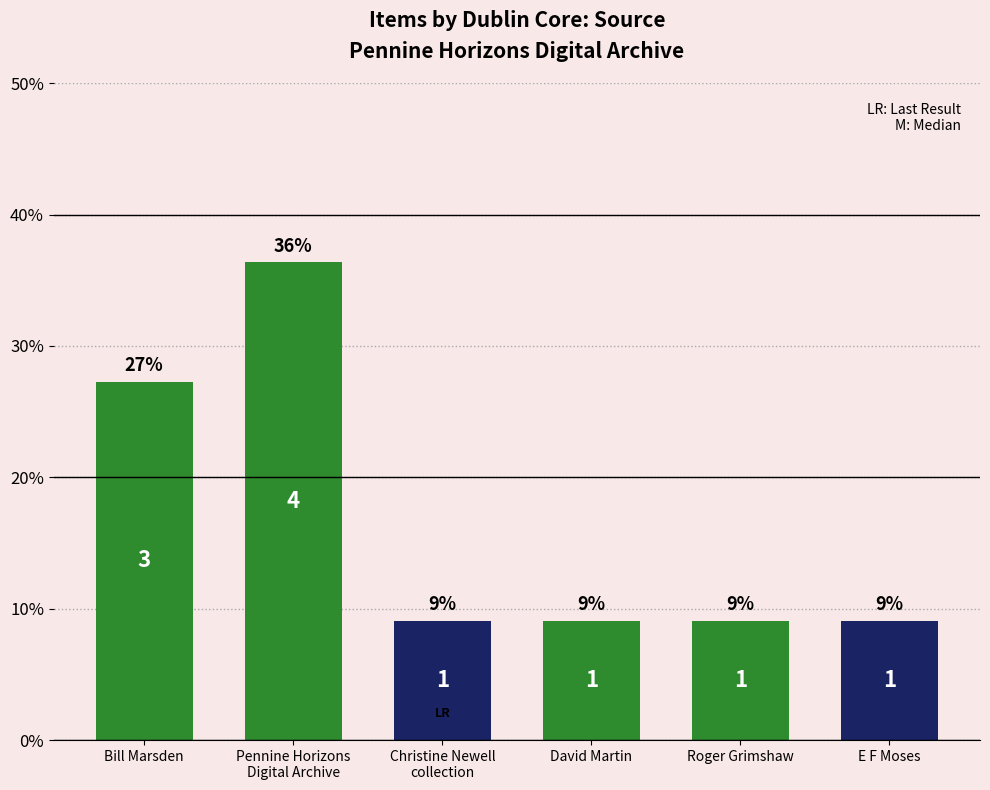

How many bars are there in total?

6